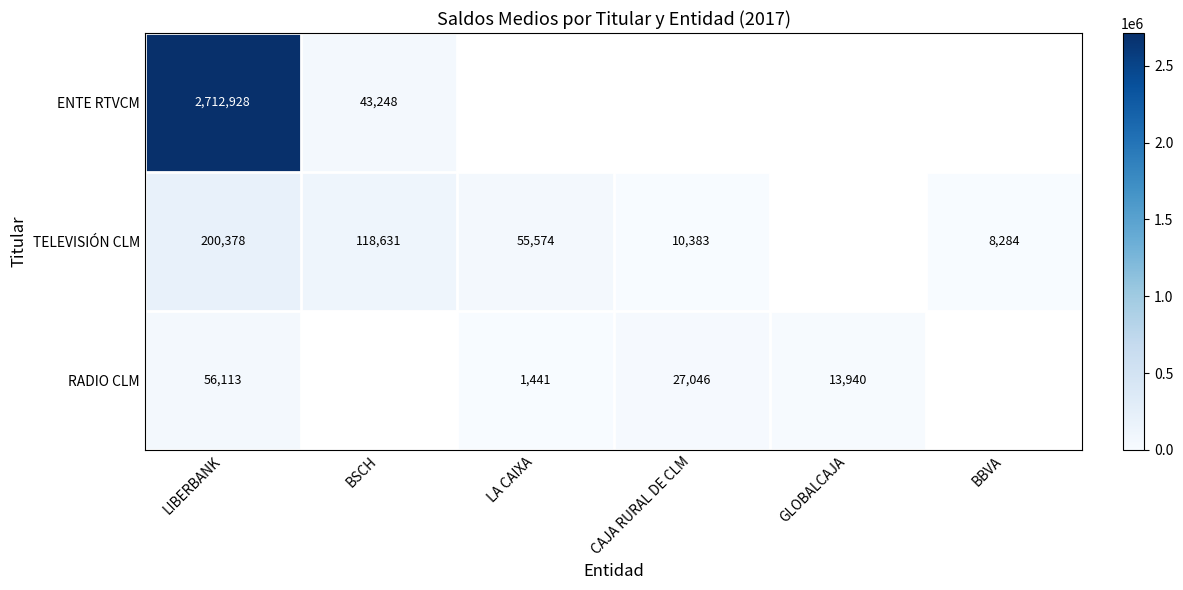

At which category does the chart reach its minimum across all series?

LA CAIXA